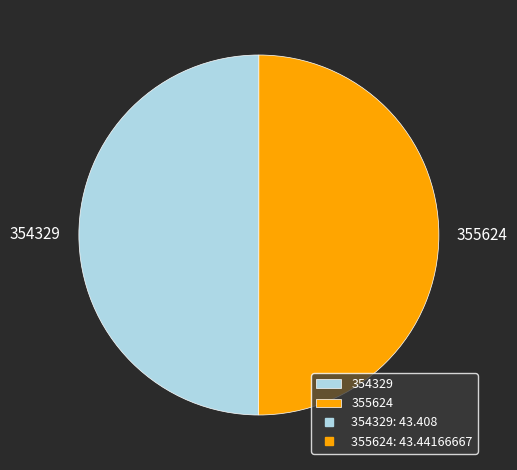

Approximately how many times larger is the value at 355624 compared to 354329?

1.0